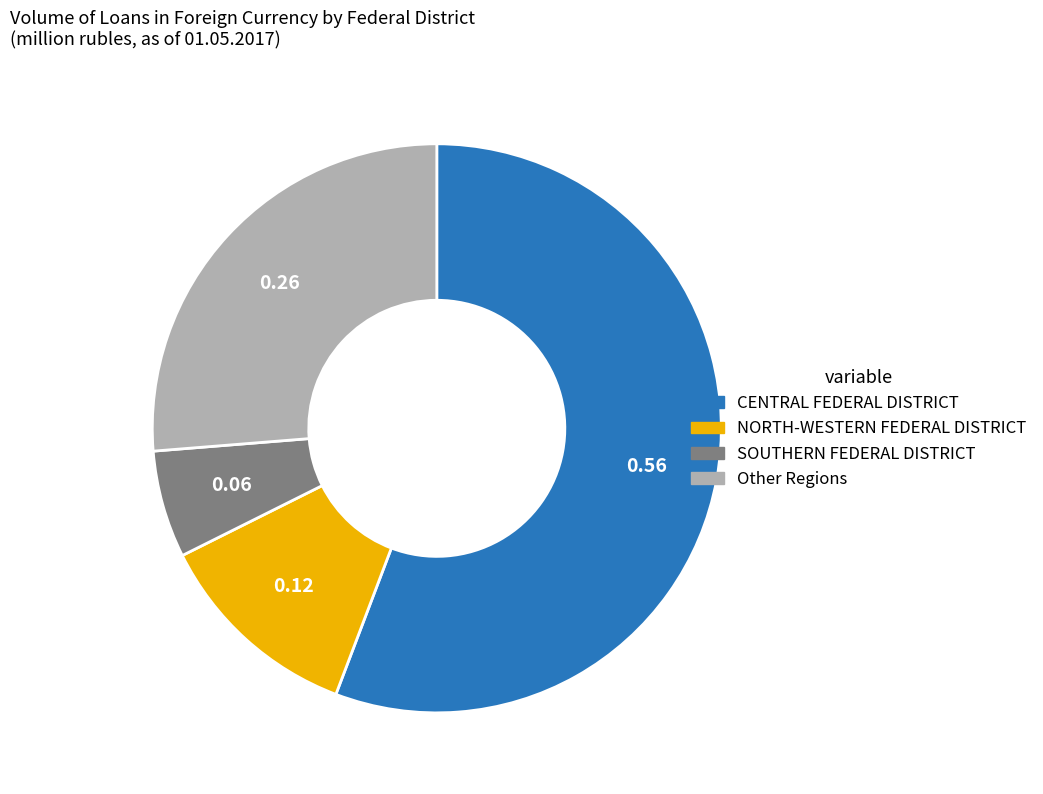

Is the sum of Other Regions and NORTH-WESTERN FEDERAL DISTRICT greater than half?

No